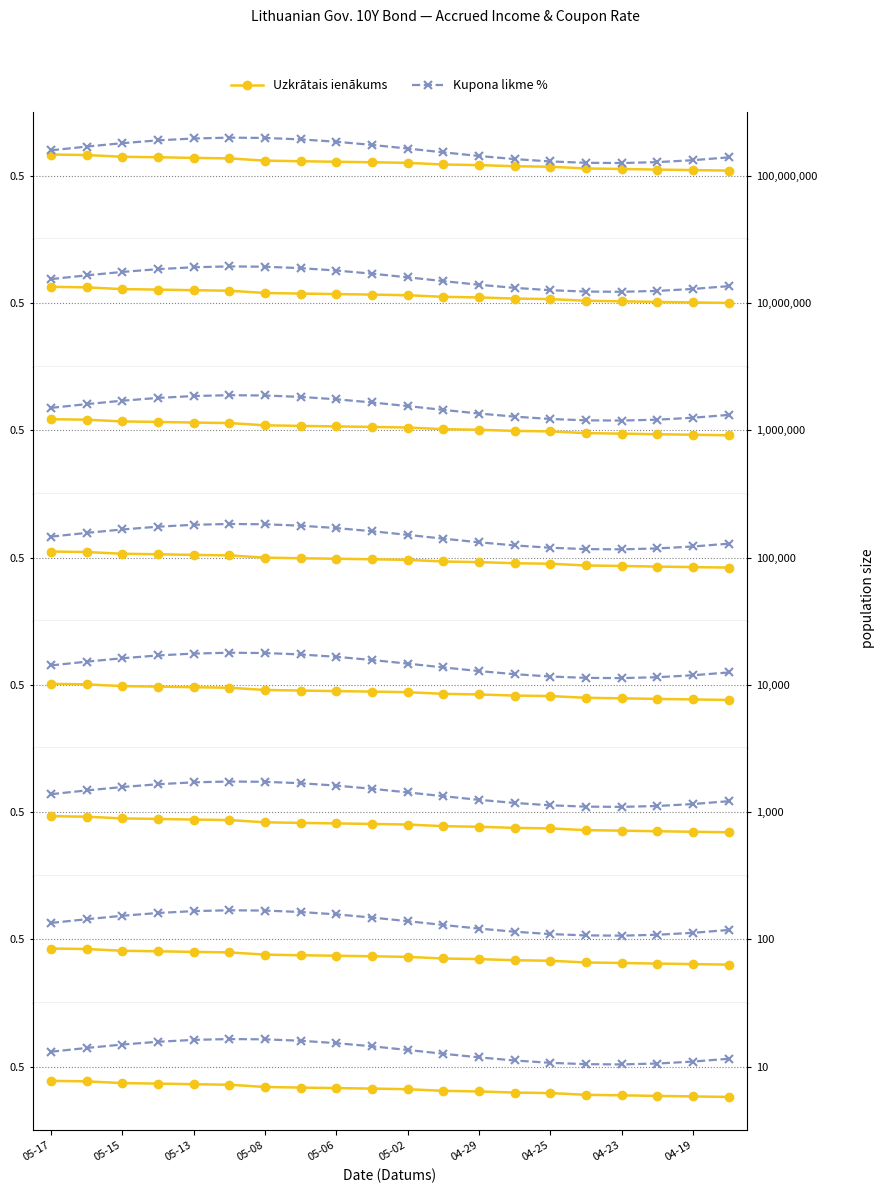

Which series has the widest spread of values?

Kupona likme %